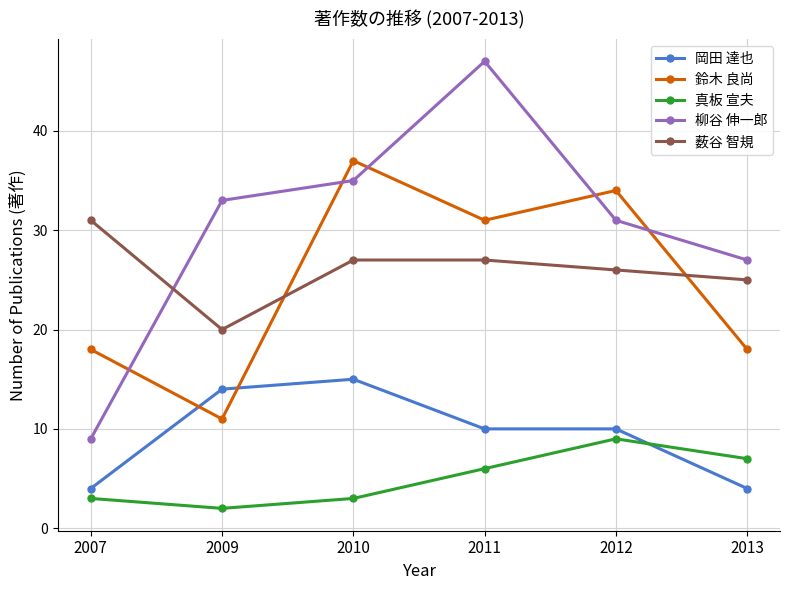

What is the lowest value of the 真板 宣夫 series?

2